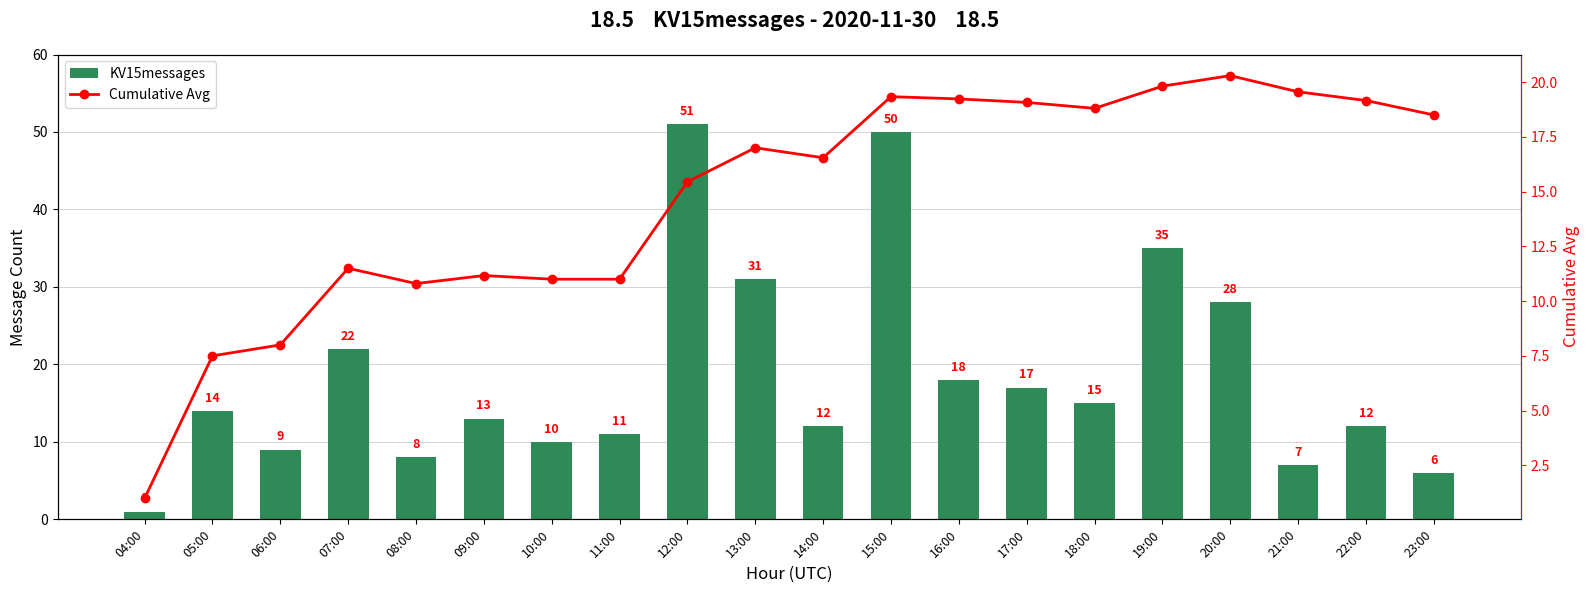

Where is KV15messages nearest to the value 26?

20:00